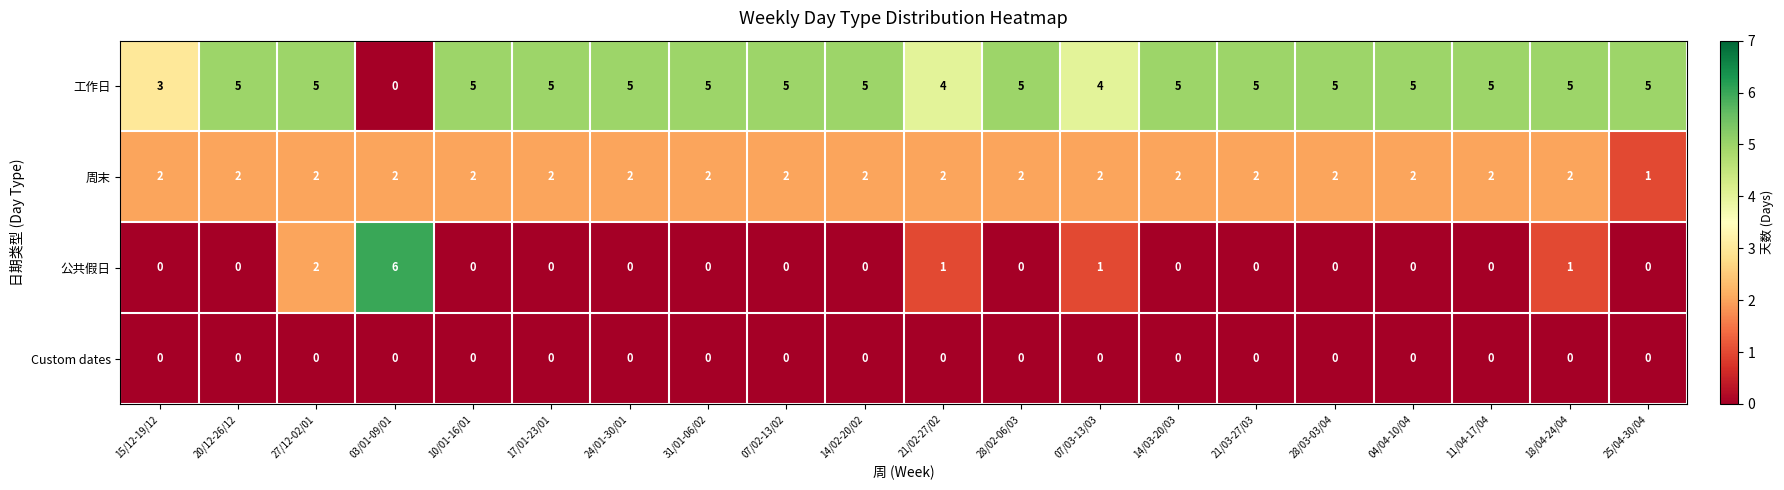

Rank the series by their maximum value, from highest to lowest.

公共假日, 工作日, 周末, Custom dates